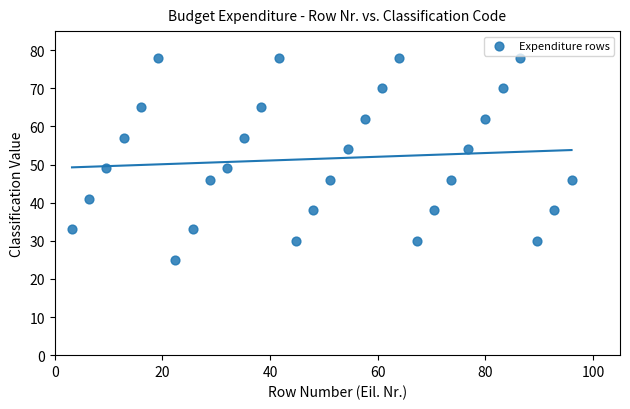

What is the range of Y values (max minus min)?

53